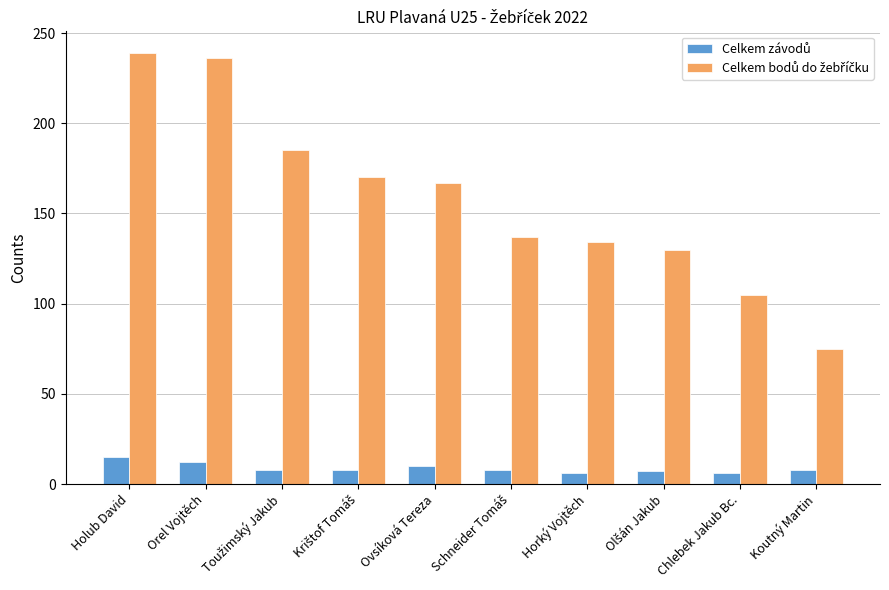

Are the bars horizontal?

No